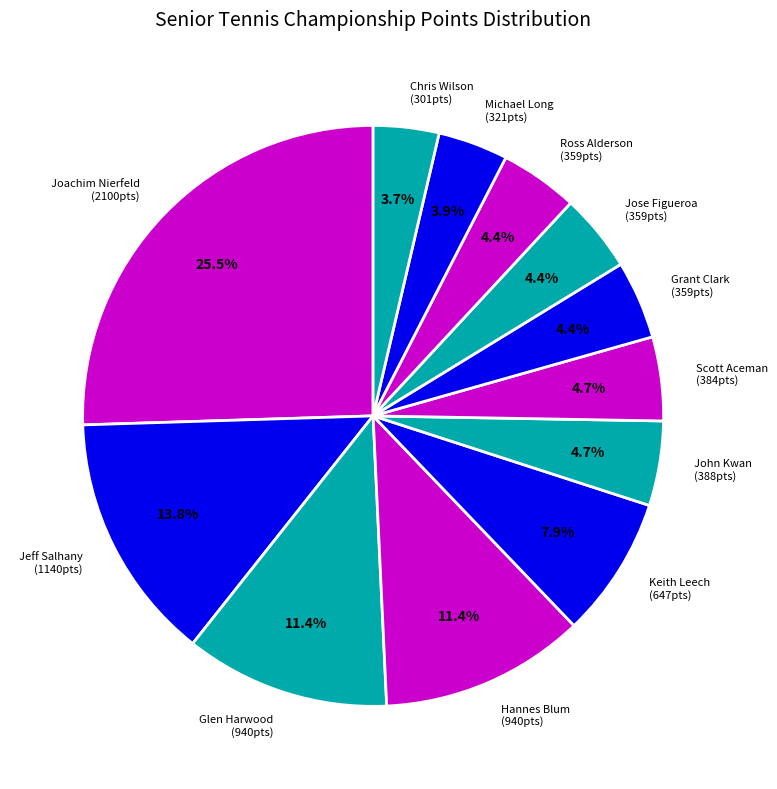

How much of the chart is everything except Jose Figueroa (359pts)?

95.6%